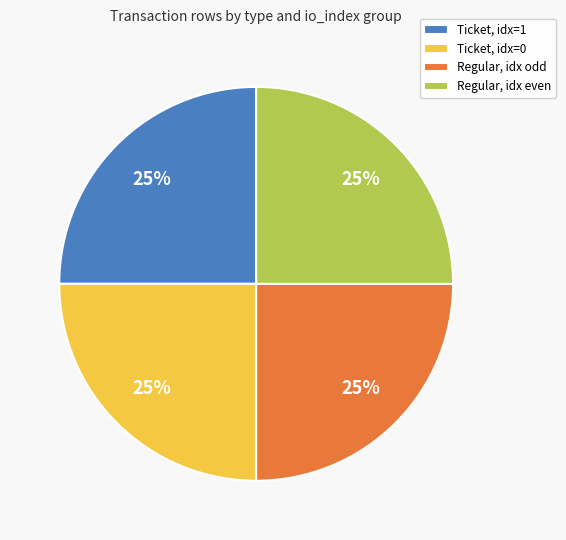

To the nearest percent, what portion does Regular, idx even represent?

25%